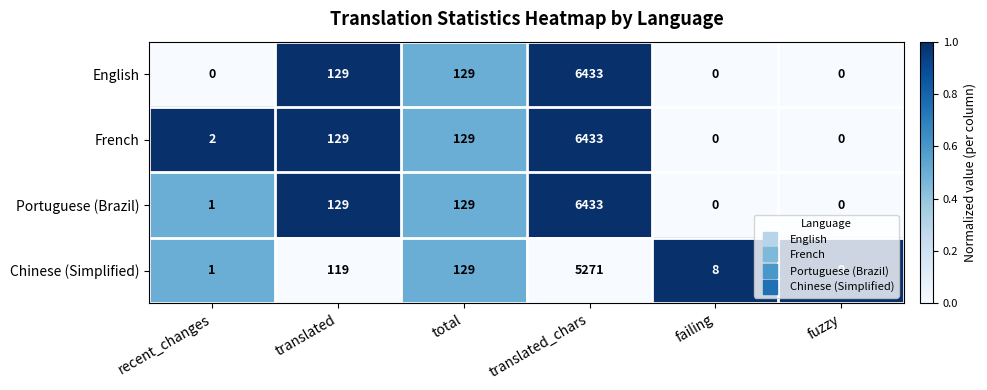

At which label is Chinese (Simplified) closest to 2636?

total